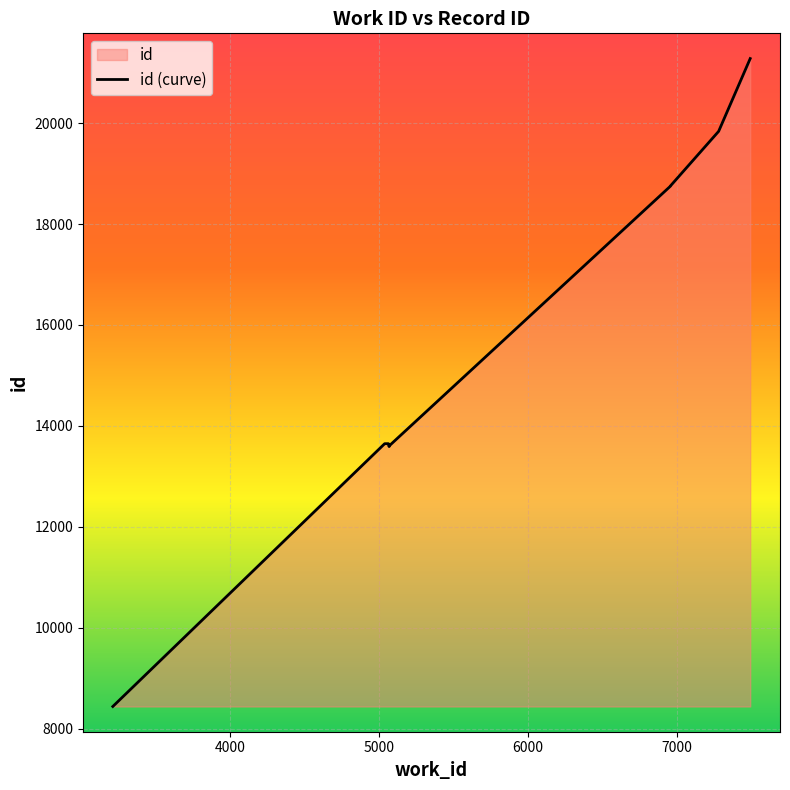

What is the average value?

16030